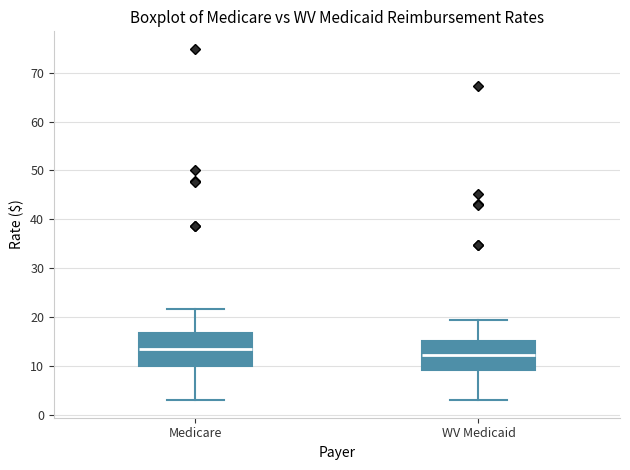

Reading left to right, transcribe this box plot: for each box, give where its median line is, the range the box spans, and where its two whiskers end, as read against the y-axis. The values are not printed on the chart, so give them approximately, as read against the axis.

Medicare: median 14, box 10 to 17, whiskers 3 to 22
WV Medicaid: median 12, box 9 to 15, whiskers 3 to 20